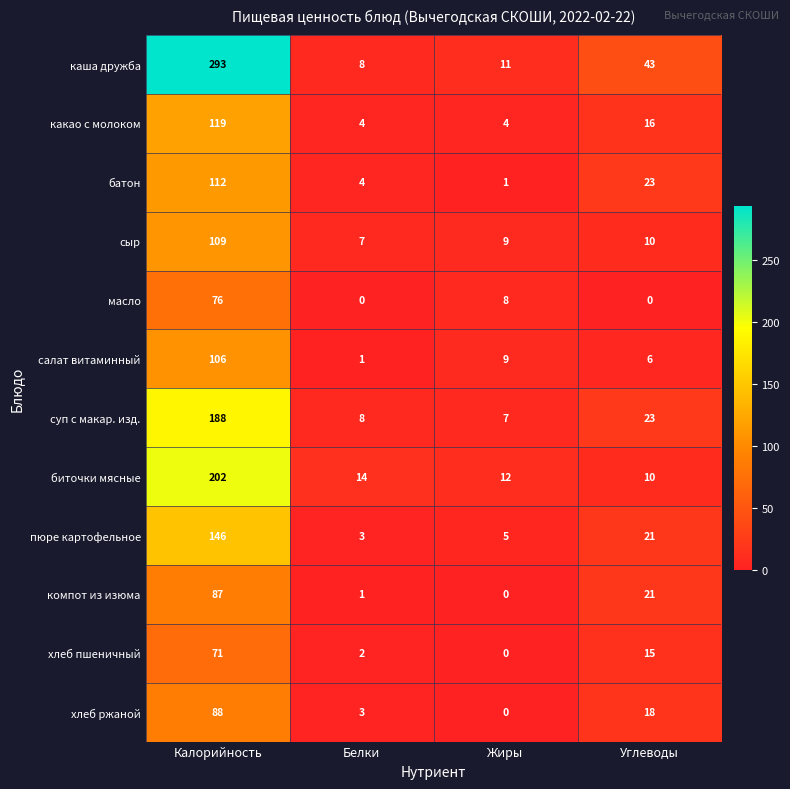

What is the difference between the maximum and minimum values in the сыр series?

102